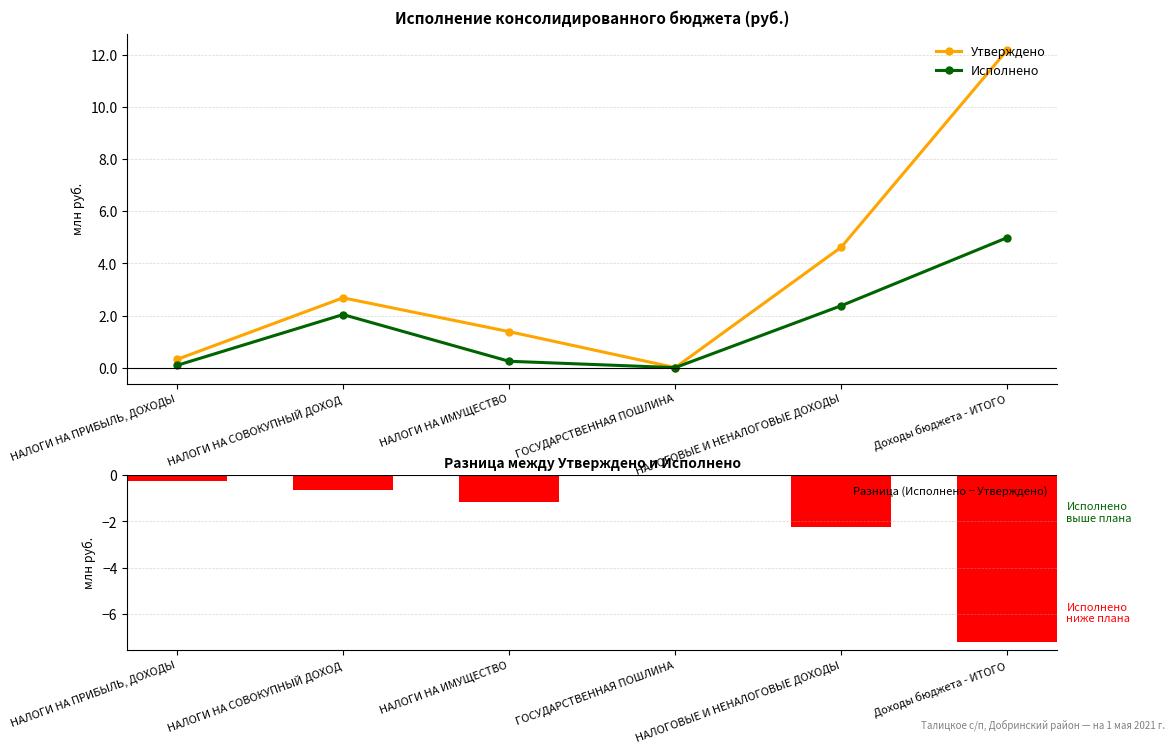

Reading left to right, transcribe all the data shown in this chart.

Утверждено: НАЛОГИ НА ПРИБЫЛЬ, ДОХОДЫ=0.3	НАЛОГИ НА СОВОКУПНЫЙ ДОХОД=2.7	НАЛОГИ НА ИМУЩЕСТВО=1.4	ГОСУДАРСТВЕННАЯ ПОШЛИНА=0.0	НАЛОГОВЫЕ И НЕНАЛОГОВЫЕ ДОХОДЫ=4.6	Доходы бюджета - ИТОГО=12.2
Исполнено: НАЛОГИ НА ПРИБЫЛЬ, ДОХОДЫ=0.1	НАЛОГИ НА СОВОКУПНЫЙ ДОХОД=2.0	НАЛОГИ НА ИМУЩЕСТВО=0.2	ГОСУДАРСТВЕННАЯ ПОШЛИНА=0.0	НАЛОГОВЫЕ И НЕНАЛОГОВЫЕ ДОХОДЫ=2.4	Доходы бюджета - ИТОГО=5.0
Разница (Исполнено − Утверждено): НАЛОГИ НА ПРИБЫЛЬ, ДОХОДЫ=-0.2	НАЛОГИ НА СОВОКУПНЫЙ ДОХОД=-0.6	НАЛОГИ НА ИМУЩЕСТВО=-1.1	ГОСУДАРСТВЕННАЯ ПОШЛИНА=-0.0	НАЛОГОВЫЕ И НЕНАЛОГОВЫЕ ДОХОДЫ=-2.2	Доходы бюджета - ИТОГО=-7.2